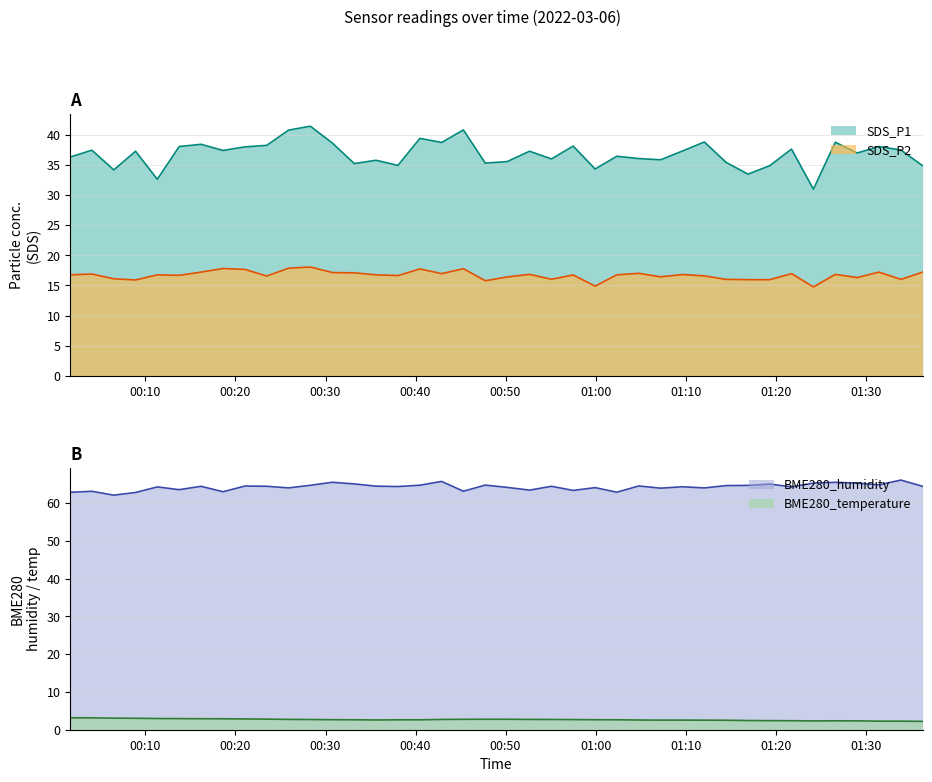

Count the number of data series in this chart.

4